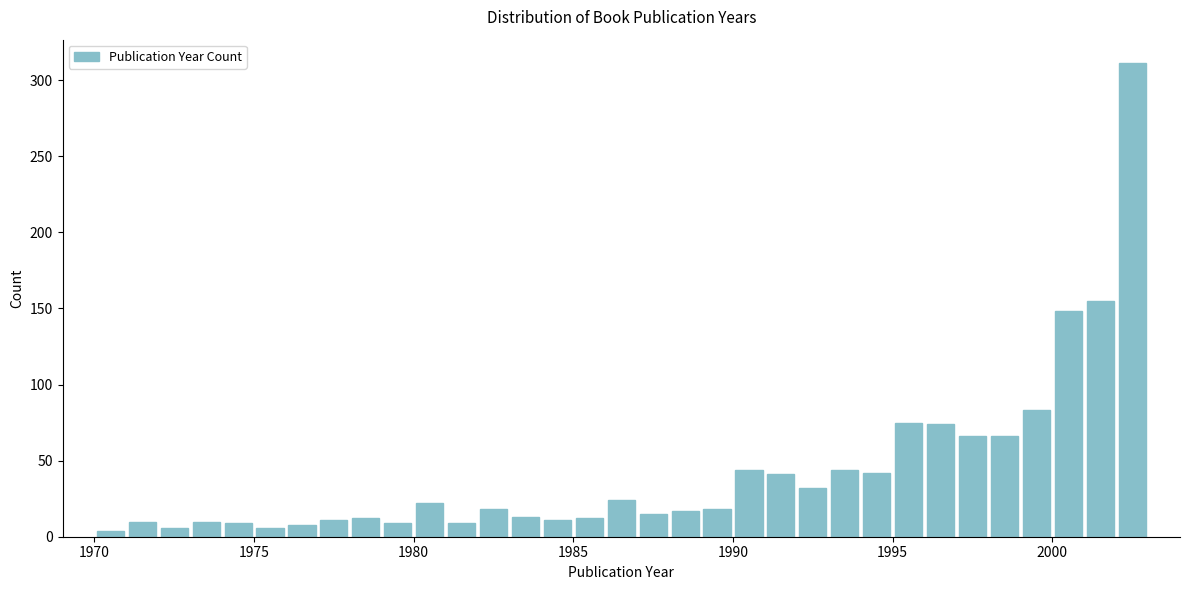

Read against the x-axis, roughly where is the centre of the tallest bar?

2002.5